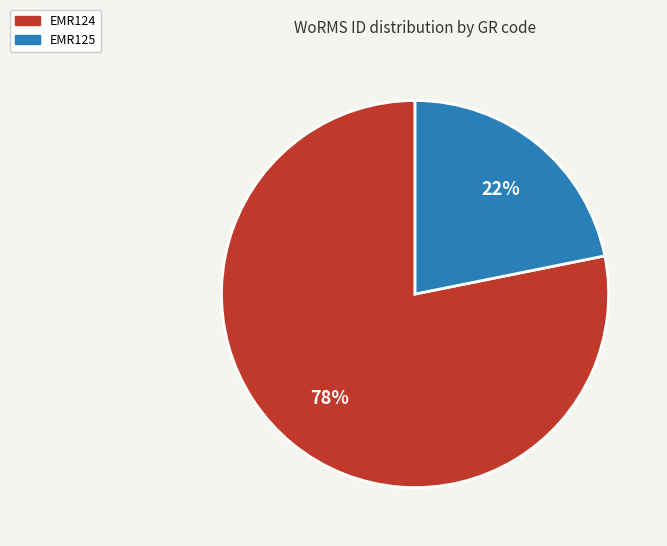

Between EMR124 and EMR125, which is larger?

EMR124